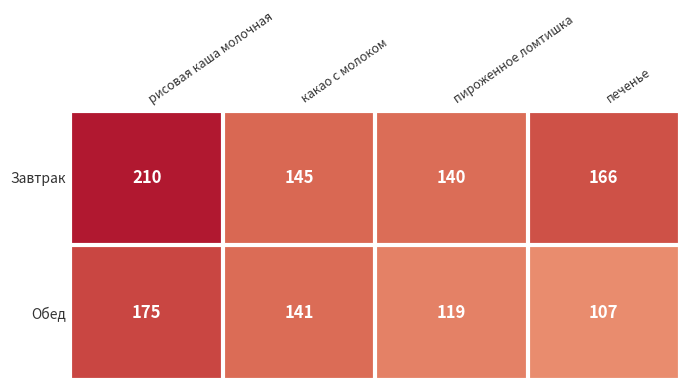

Count the number of categories in the chart.

4